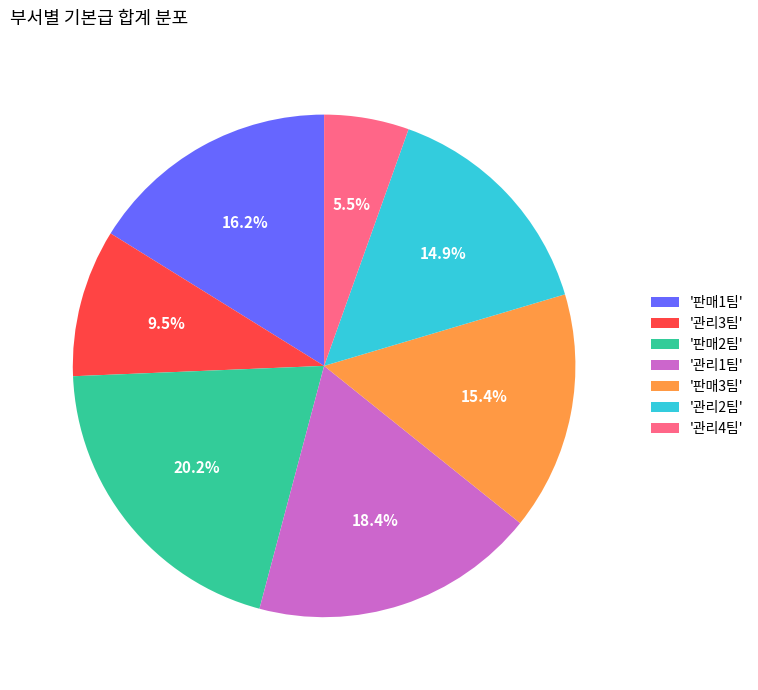

Approximately how many times larger is the value at '관리2팀' compared to '관리1팀'?

0.8